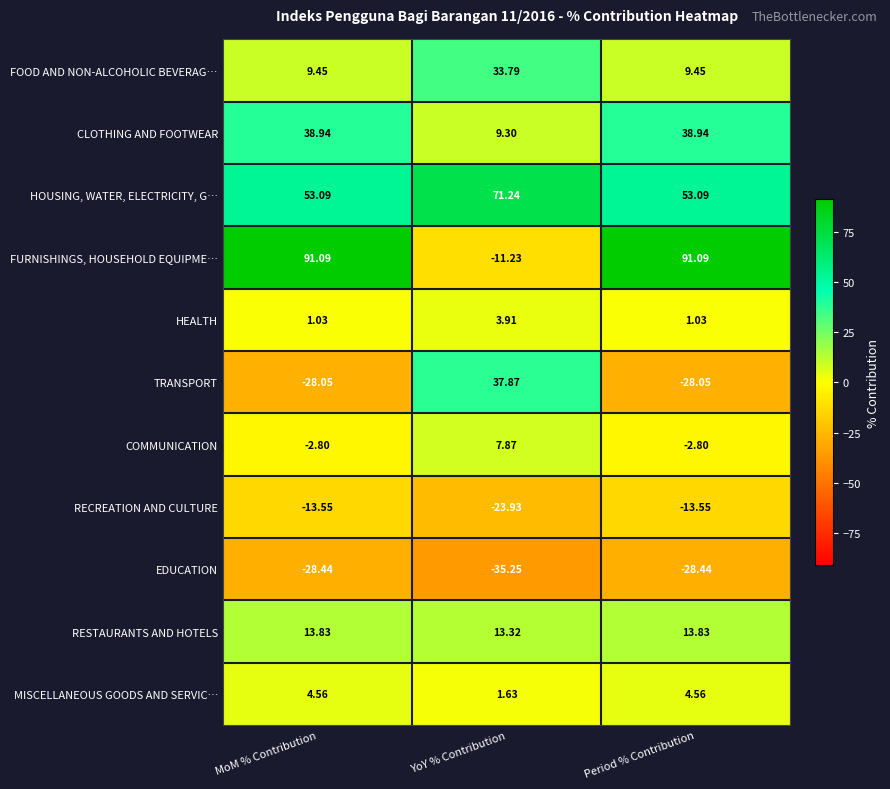

Which series has the largest total across all categories?

HOUSING, WATER, ELECTRICITY, G…